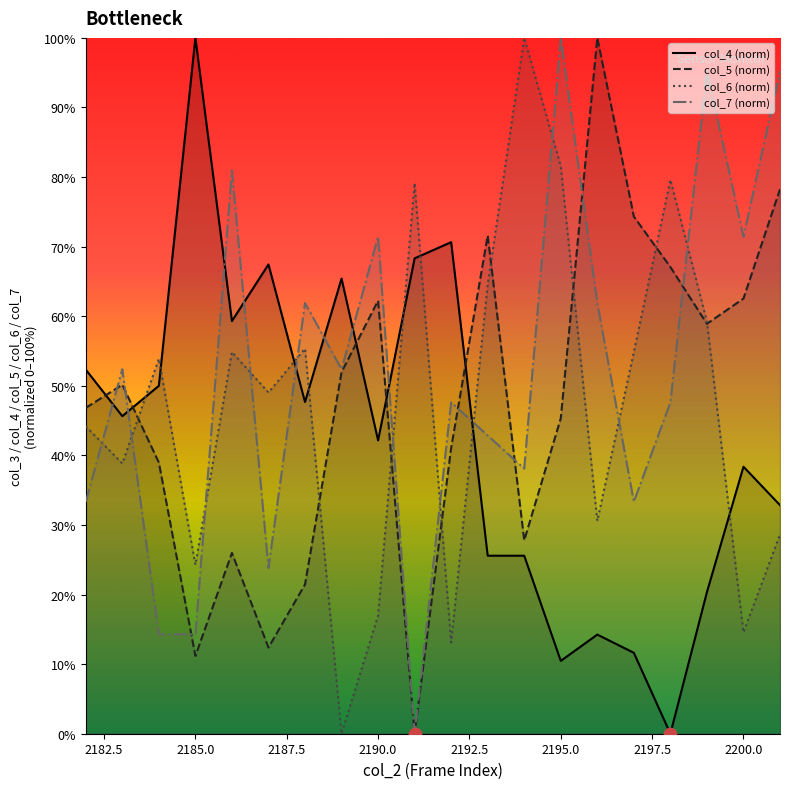

Is the value of col_5 at 2196 greater than the value of col_7 at 2195?

No